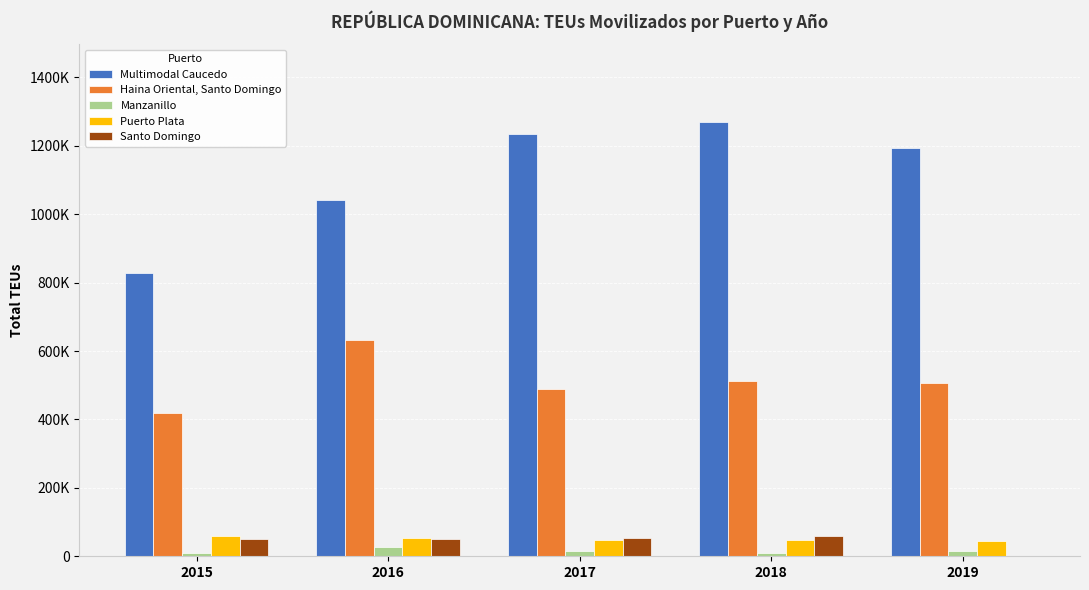

Between 2016 and 2019, which series saw the biggest shift?

Multimodal Caucedo